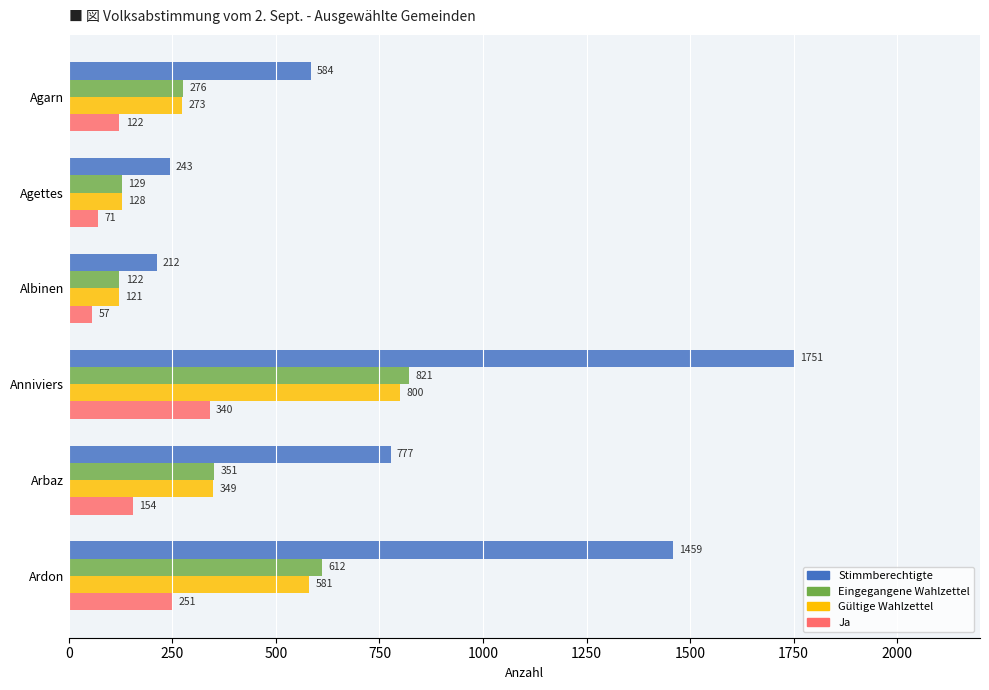

At how many categories does at least one series exceed 91?

6